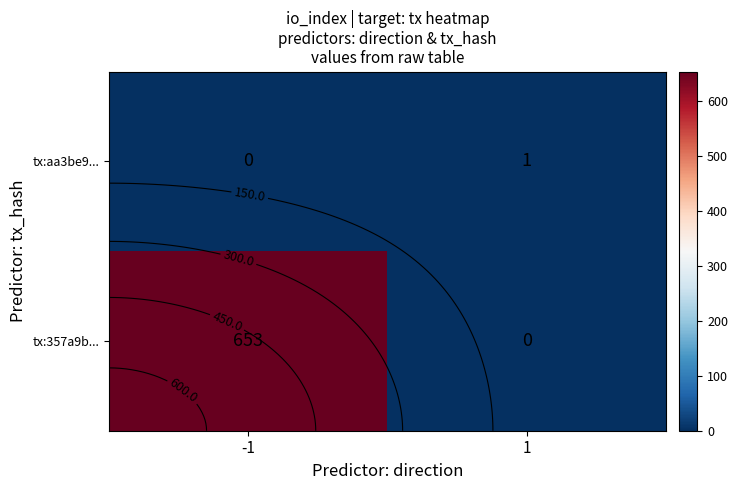

List the labels in order of tx:357a9b... value, largest first.

-1, 1